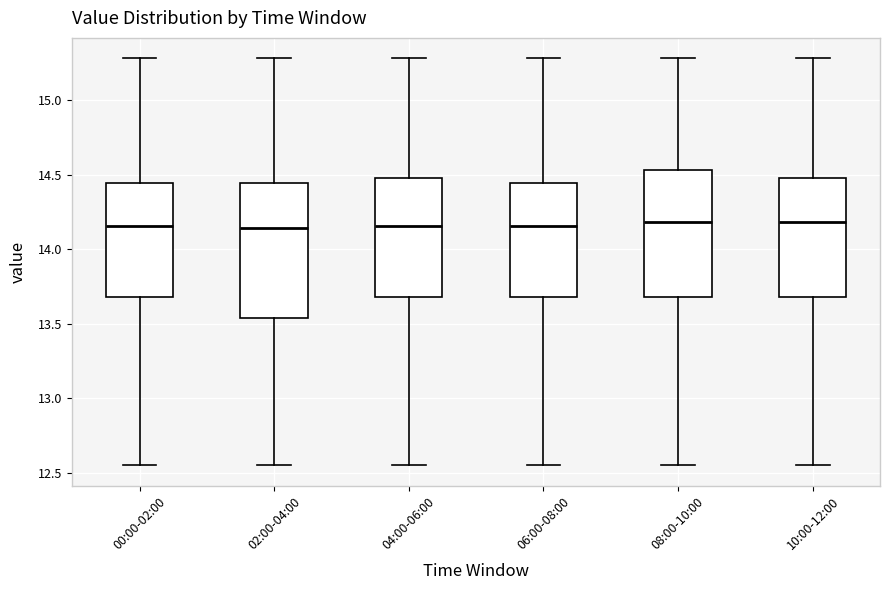

Where is the lower edge of the box for 02:00-04:00 on the y-axis? The values are not printed on the chart, so give them approximately, as read against the axis.

13.55